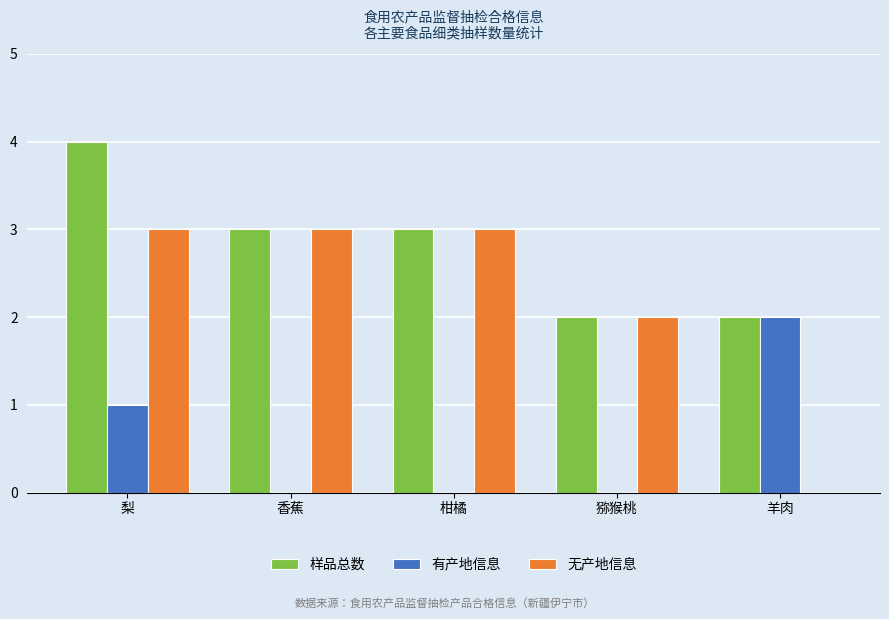

What is the sum of all 无产地信息 values?

11